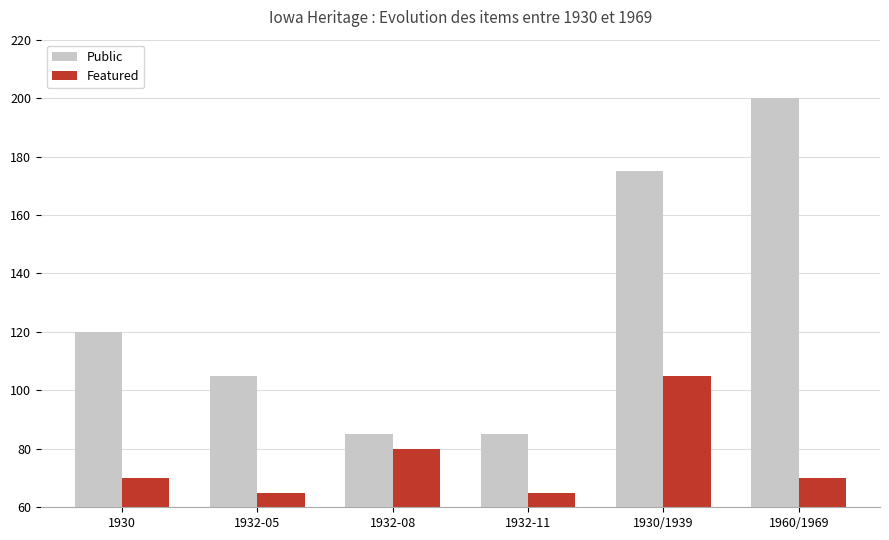

What is the value of the Featured bar at the 3rd from the left?

80